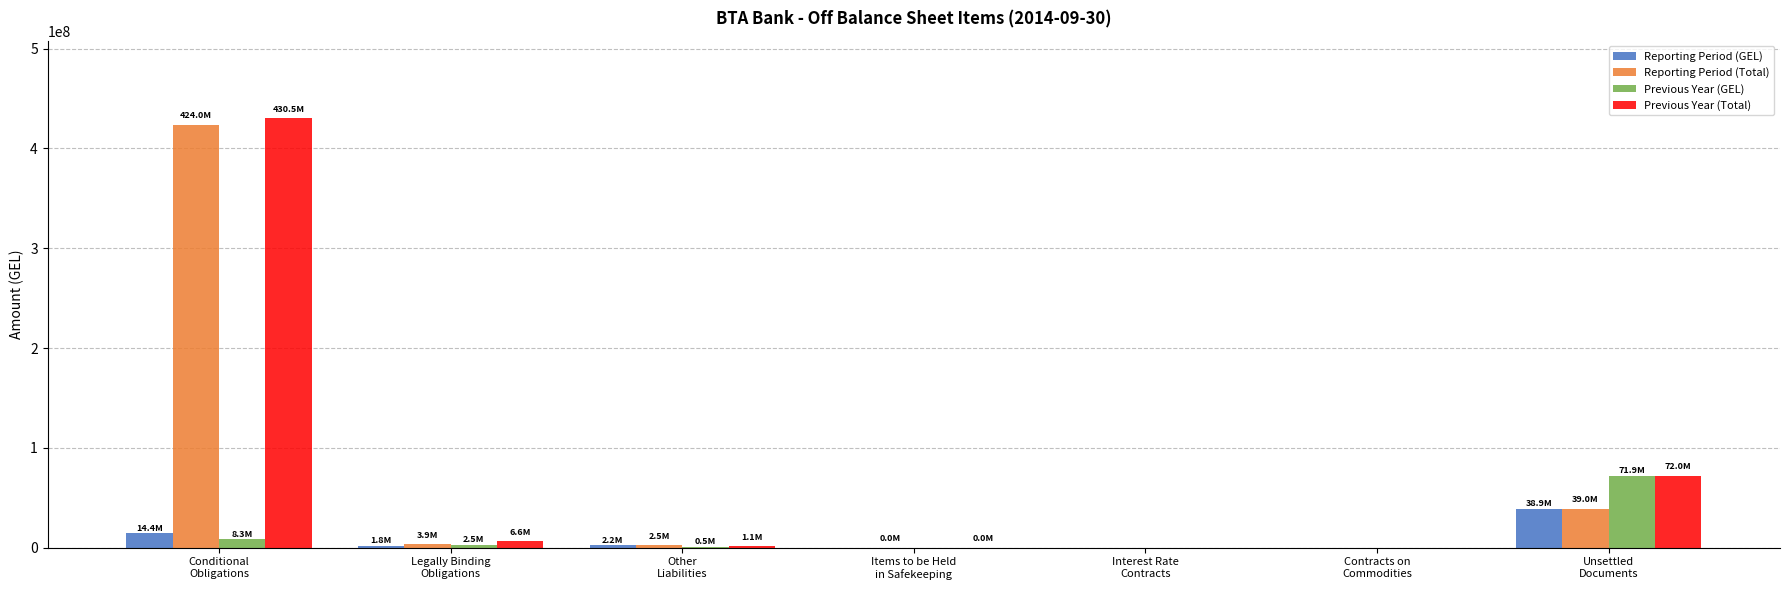

What is the sum of all Reporting Period (Total) values?

469318567.8